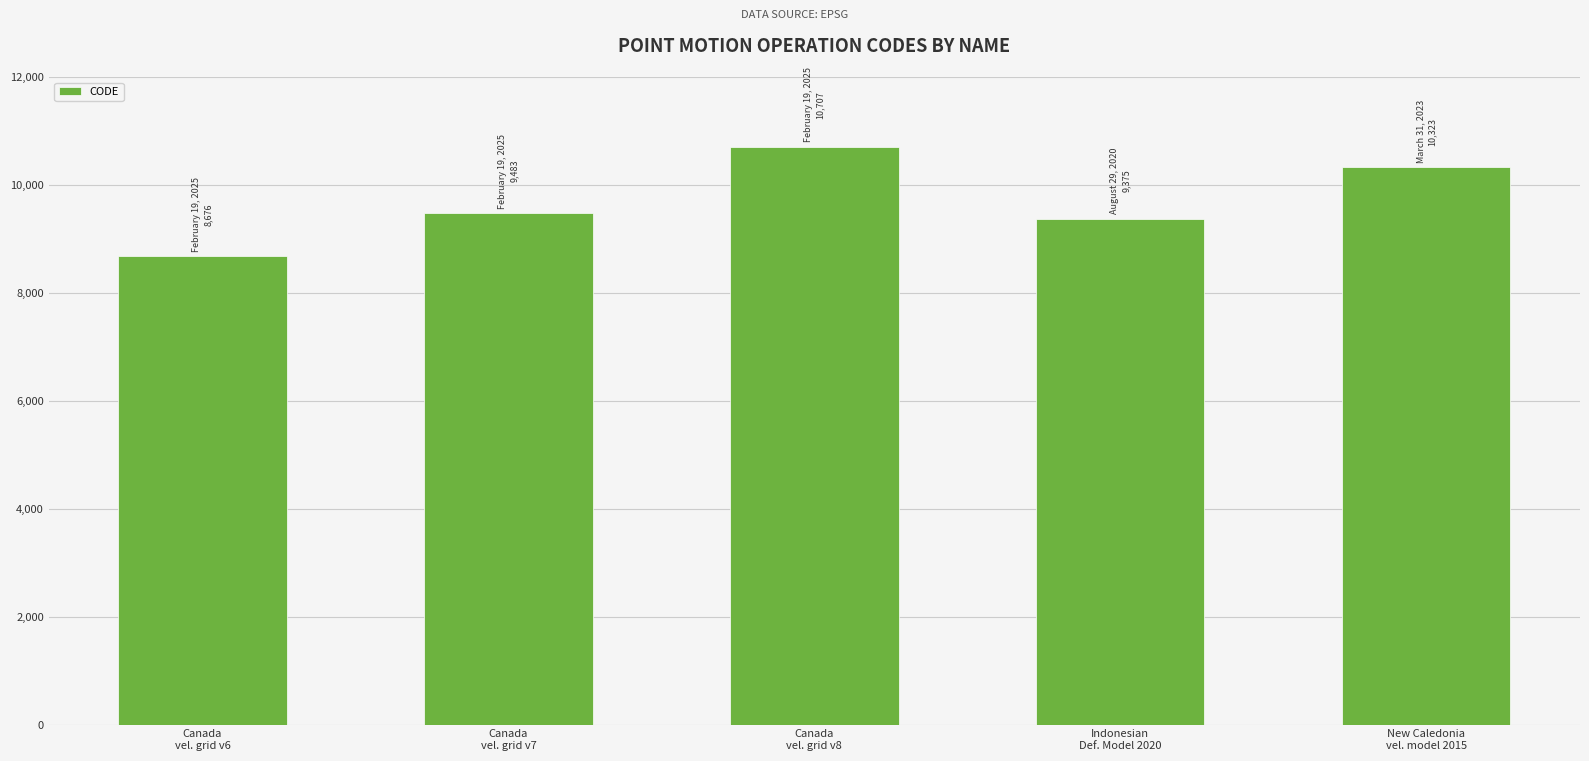

Which category has the highest value across all series?

Canada
vel. grid v8